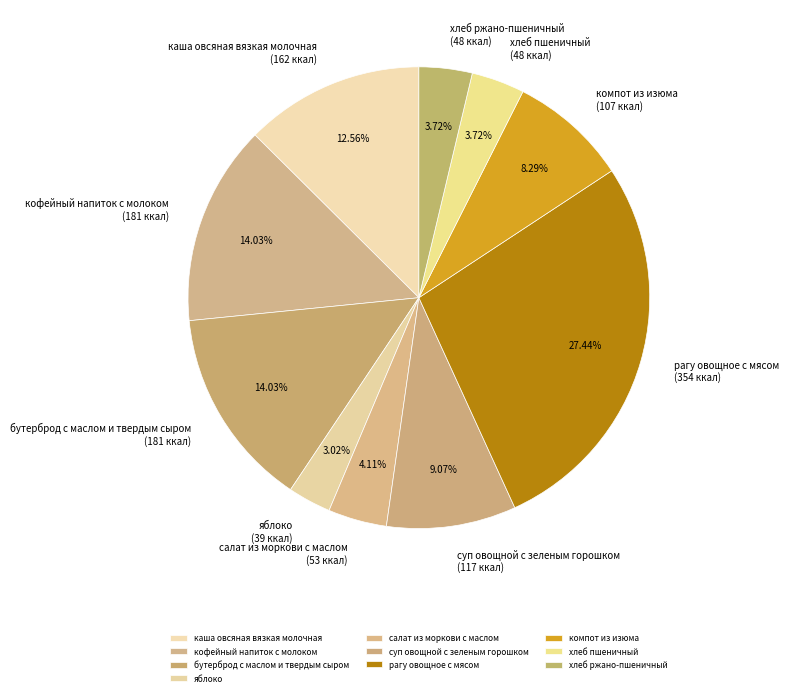

What percentage is the компот из изюма slice, to the nearest percent?

8%